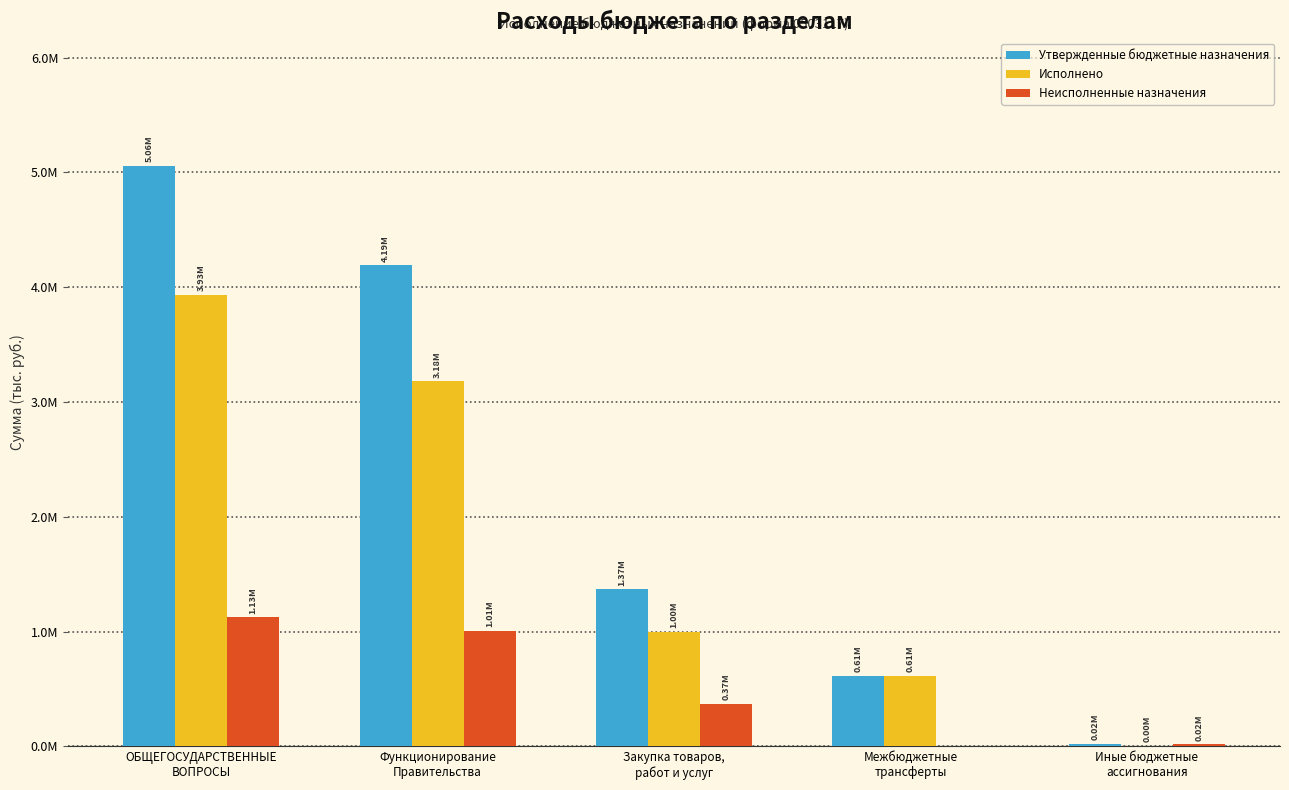

Which series changed the most between ОБЩЕГОСУДАРСТВЕННЫЕ
ВОПРОСЫ and Закупка товаров,
работ и услуг?

Утвержденные бюджетные назначения